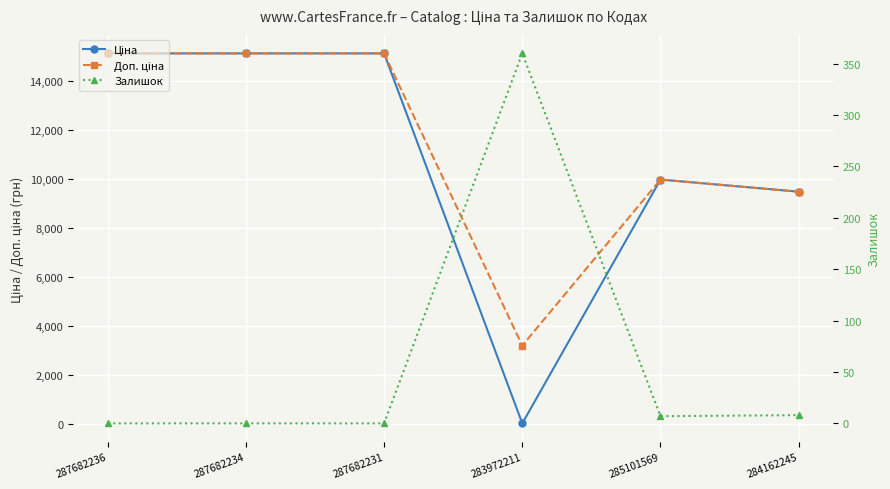

How many lines are shown in the chart?

3